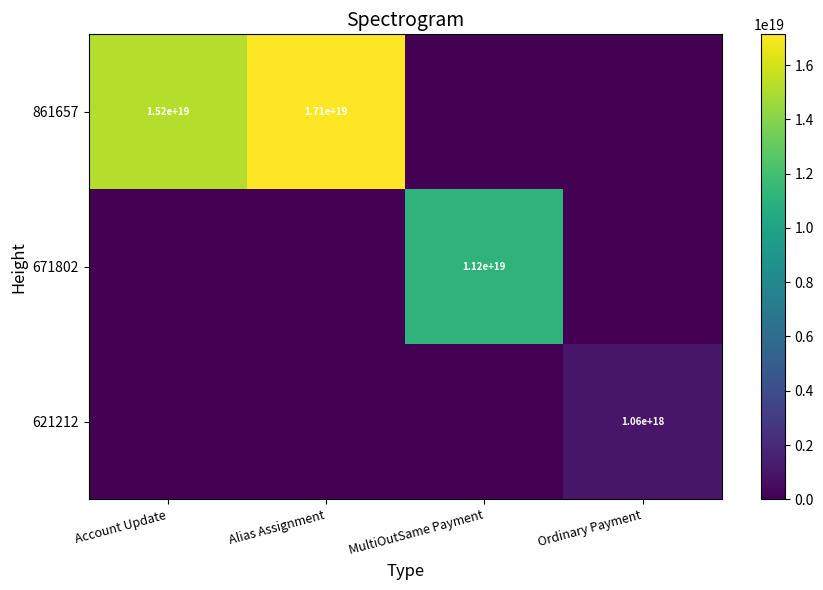

True or false: 861657 has a value of 21474826958794412032 at Account Update.

False